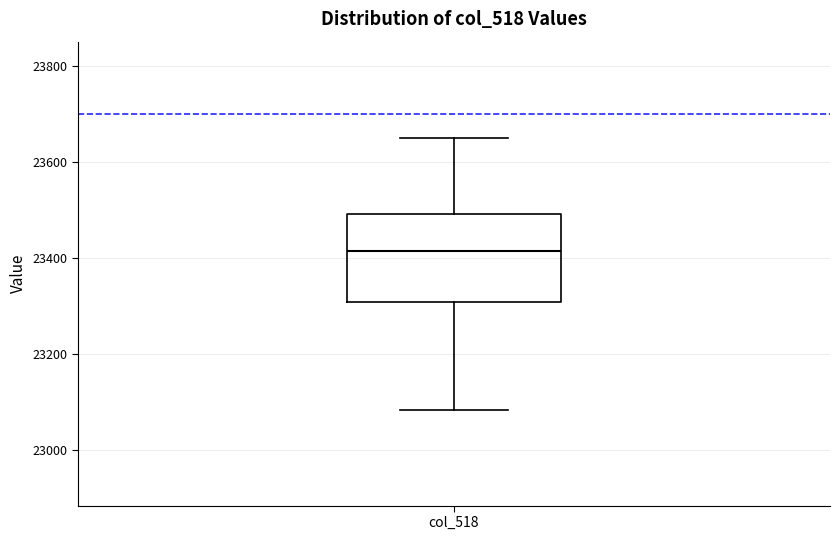

Where does the lower whisker of the box for col_518 end on the y-axis? The values are not printed on the chart, so give them approximately, as read against the axis.

23080